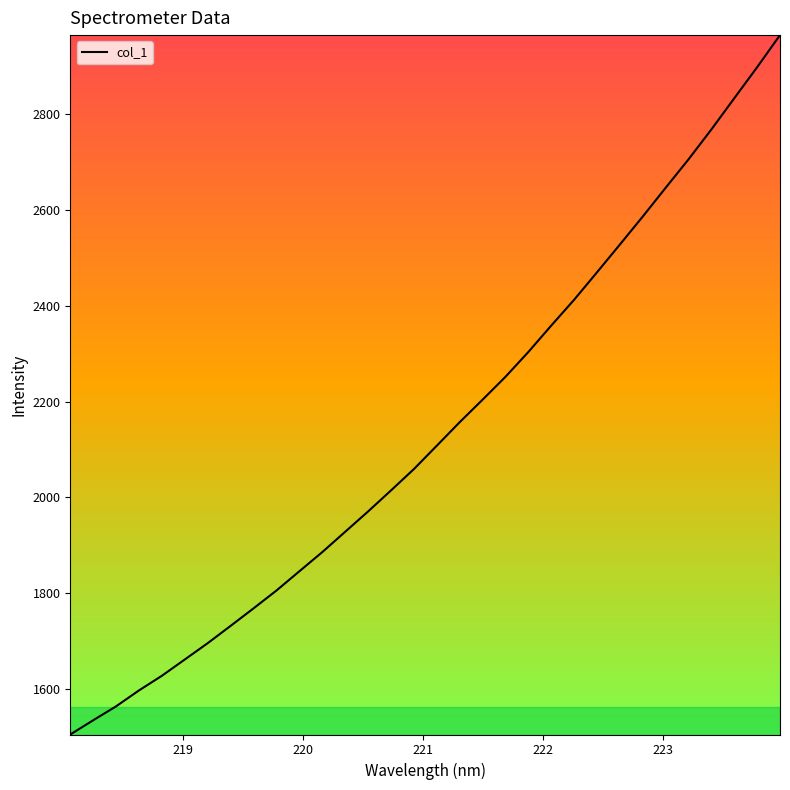

What is the smallest value displayed?

1504.7